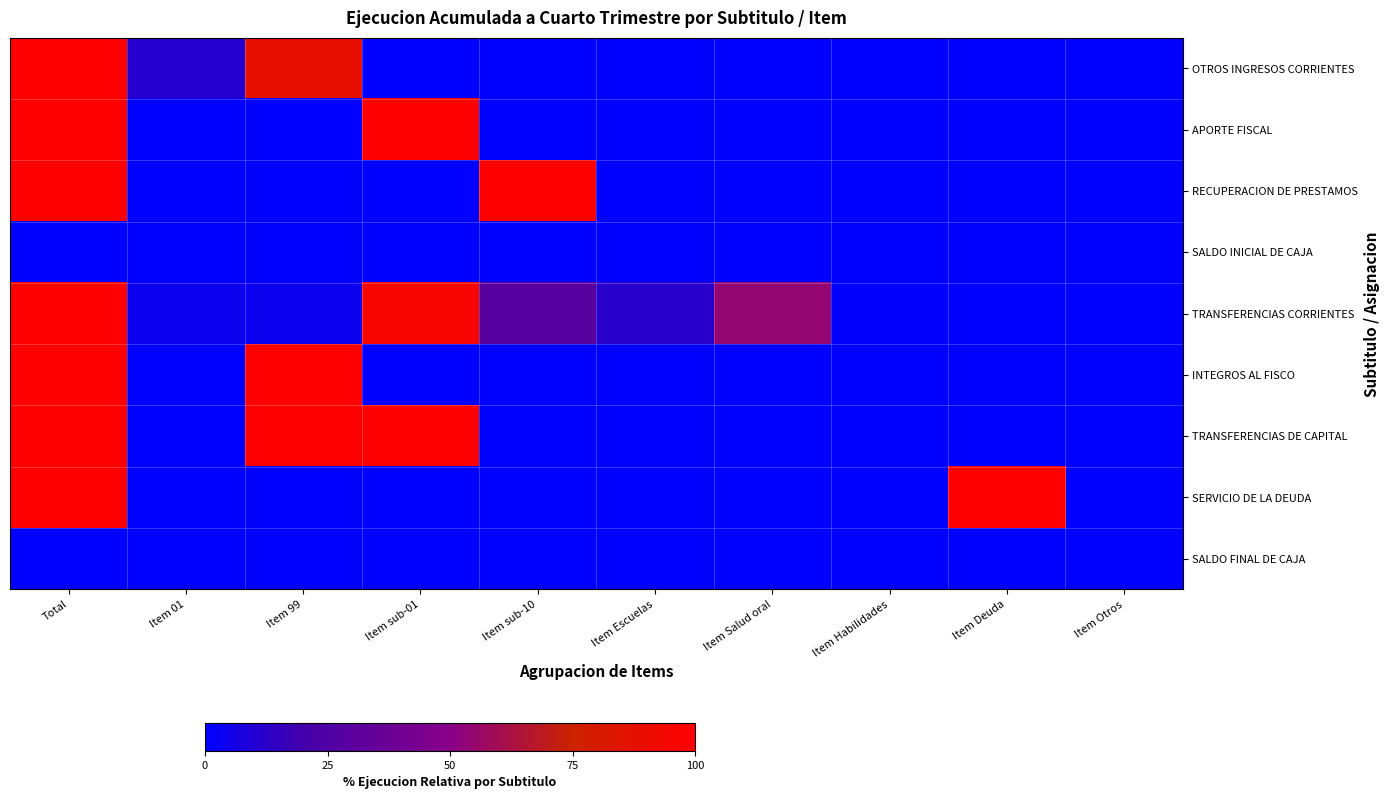

How many distinct data groups are displayed?

9